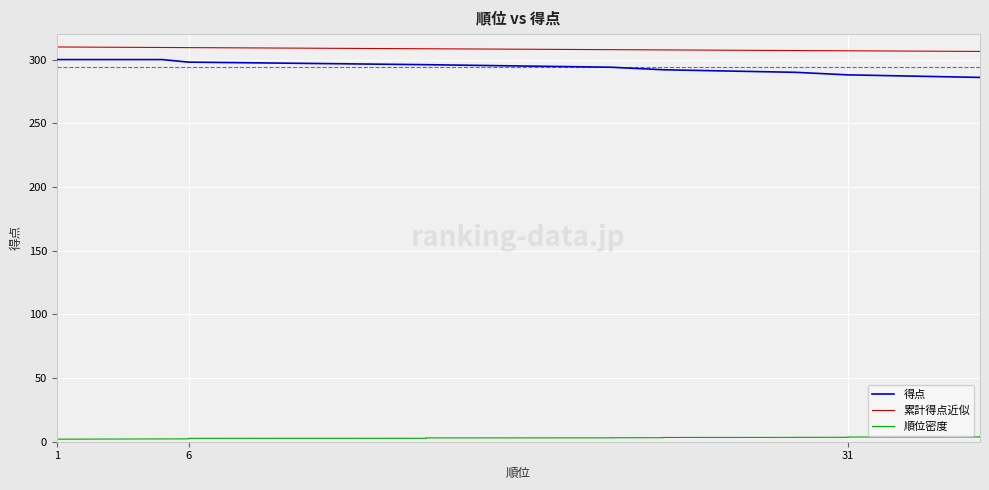

Reading right to left, list all the values displayed in this chart.

得点: 286.0	286.0	286.0	286.0	286.0	288.0	288.0	288.0	288.0	288.0	290.0	290.0	292.0	292.0	292.0	292.0	292.0	294.0	294.0	296.0	296.0	296.0	296.0	296.0	296.0	296.0	298.0	298.0	298.0	298.0	298.0	298.0	298.0	298.0	298.0	300.0	300.0	300.0	300.0	300.0
累計得点近似: 306.4	306.4	306.4	306.4	306.4	306.9	306.9	306.9	306.9	306.9	307.1	307.1	307.6	307.6	307.6	307.6	307.6	307.8	307.8	308.5	308.5	308.5	308.5	308.5	308.5	308.5	309.4	309.4	309.4	309.4	309.4	309.4	309.4	309.4	309.4	309.5	309.6	309.7	309.8	309.9
順位密度: 4.0	3.9	3.9	3.8	3.8	3.7	3.7	3.6	3.5	3.5	3.5	3.4	3.4	3.3	3.2	3.2	3.2	3.1	3.0	3.0	3.0	2.9	2.9	2.8	2.8	2.7	2.6	2.6	2.5	2.5	2.5	2.4	2.4	2.3	2.2	2.2	2.1	2.1	2.0	2.0